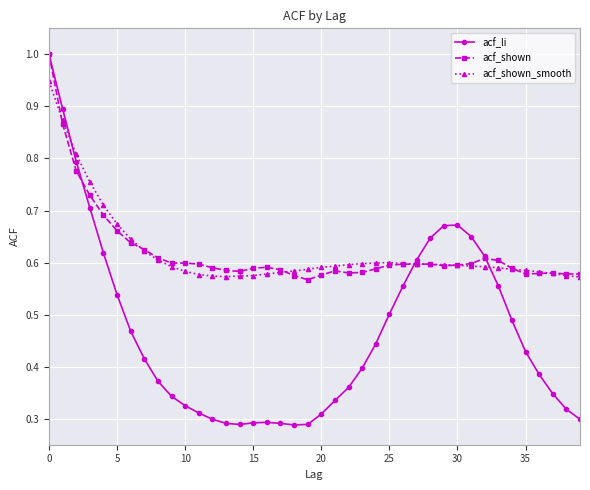

What is the maximum value for acf_li?

1.0